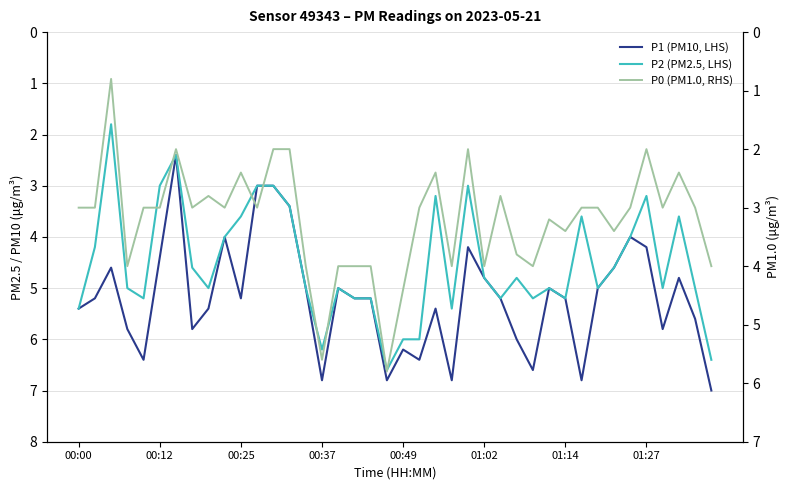

Which series has the largest total across all categories?

P1 (PM10, LHS)